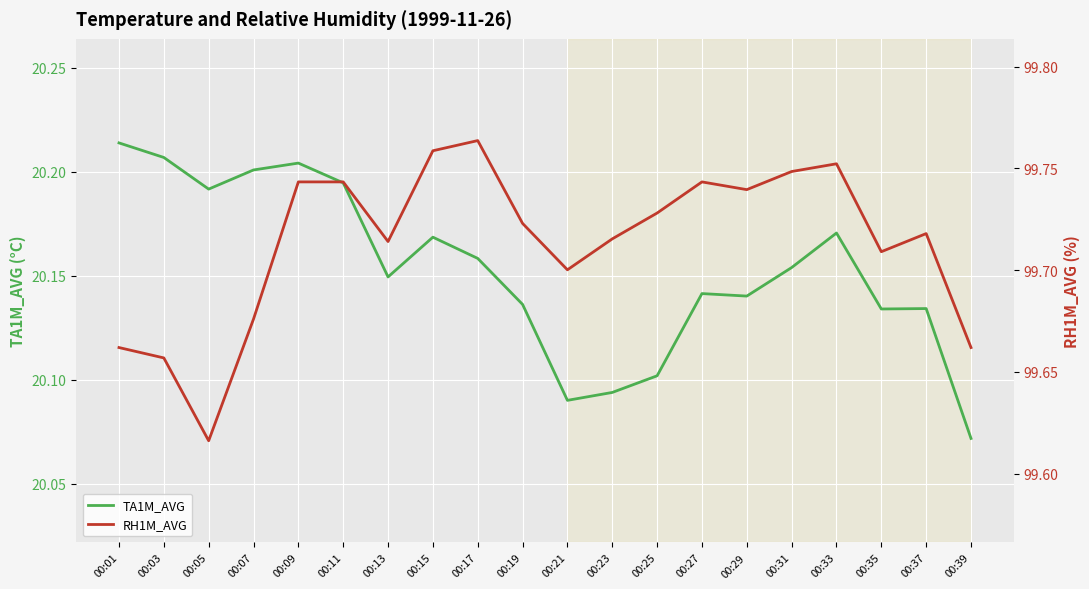

What is the value of the TA1M_AVG point at the 18th from the left?

20.1